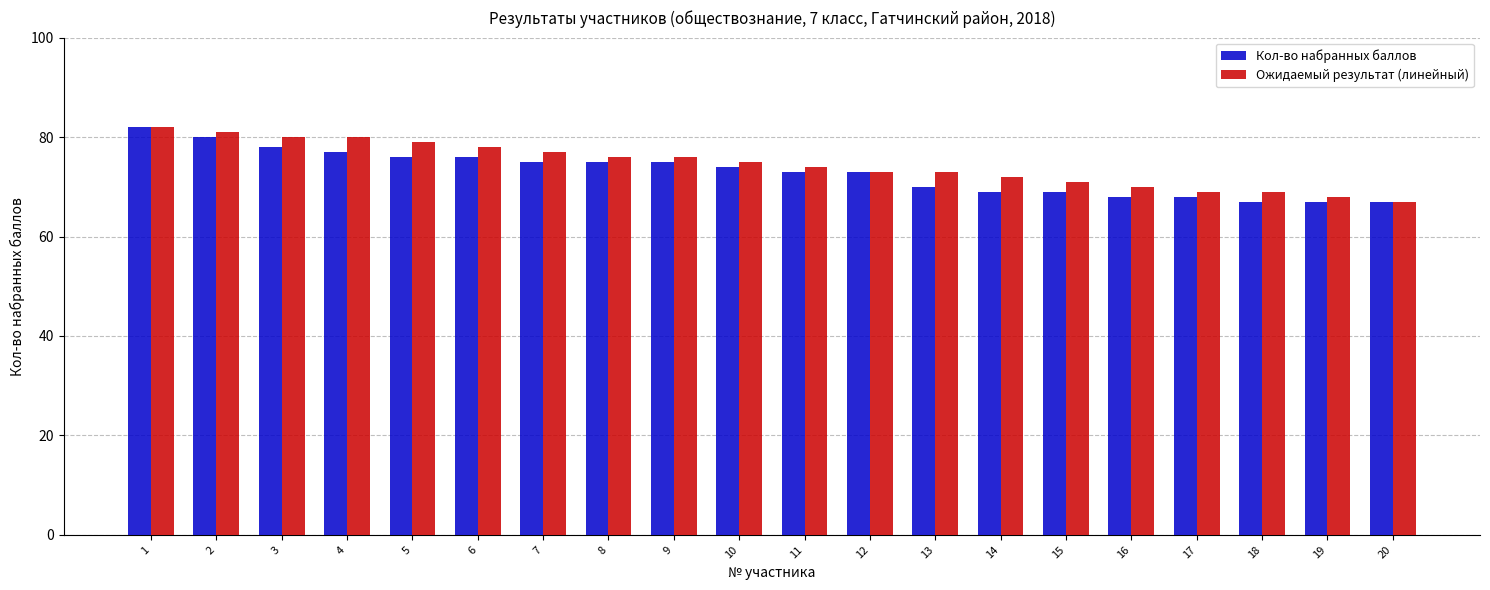

What is the average value of the Кол-во набранных баллов series?

73